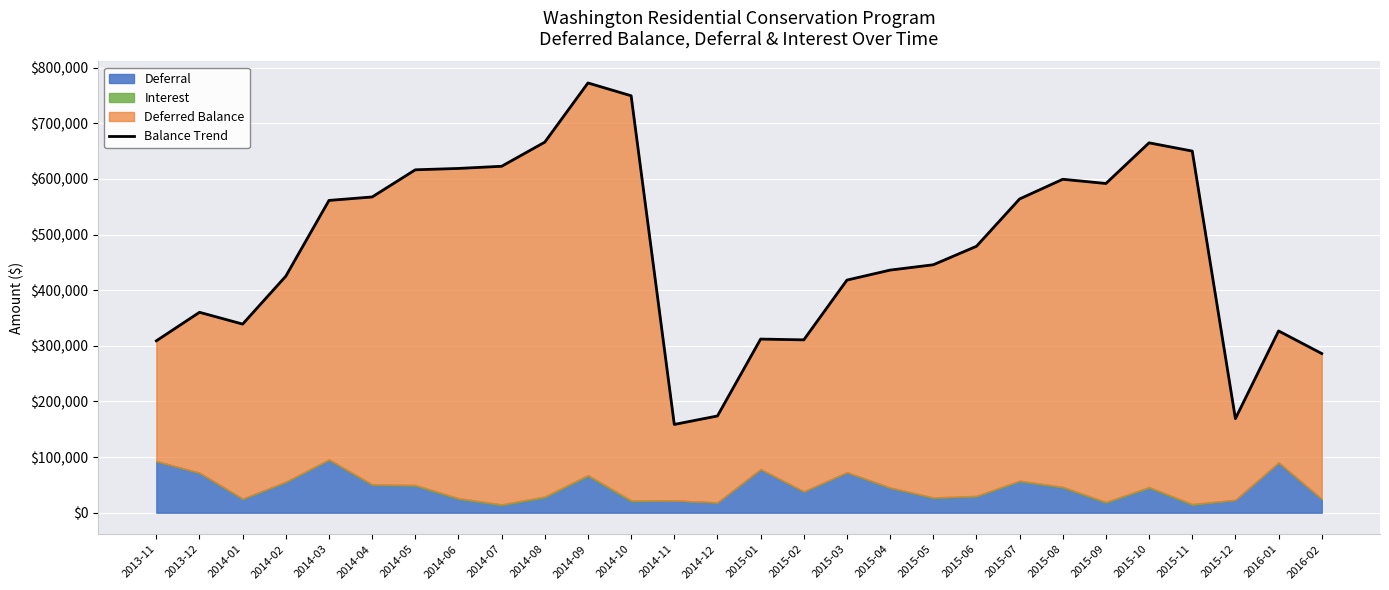

Approximately how many times larger is the value at 2014-05 compared to 2016-02?

2.2